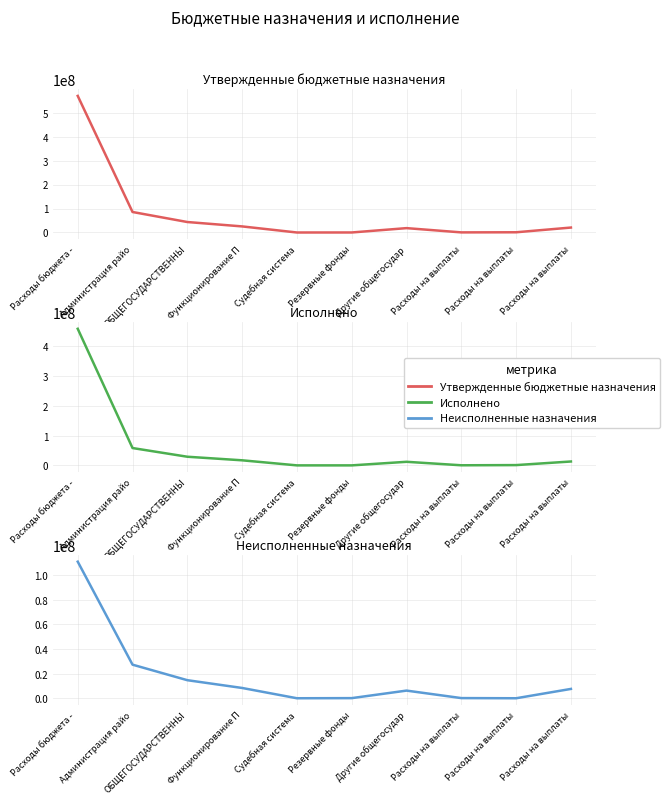

Reading left to right, what are all the values shown in this chart?

Утвержденные бюджетные назначения: Расходы бюджета - =569830037.5	Администрация райо=85536845.4	ОБЩЕГОСУДАРСТВЕННЫ=43705691.5	Функционирование П=25381862.1	Судебная система=1400.0	Резервные фонды=100000.0	Другие общегосудар=18222429.4	Расходы на выплаты=440950.0	Расходы на выплаты=936860.0	Расходы на выплаты=20619310.3
Исполнено: Расходы бюджета - =458744811.1	Администрация райо=58221973.6	ОБЩЕГОСУДАРСТВЕННЫ=29019389.8	Функционирование П=17018565.2	Судебная система=1400.0	Резервные фонды=0.0	Другие общегосудар=11999424.6	Расходы на выплаты=311139.0	Расходы на выплаты=936860.0	Расходы на выплаты=13027508.0
Неисполненные назначения: Расходы бюджета - =111085226.4	Администрация райо=27314871.8	ОБЩЕГОСУДАРСТВЕННЫ=14686301.7	Функционирование П=8363297.0	Судебная система=0.0	Резервные фонды=100000.0	Другие общегосудар=6223004.7	Расходы на выплаты=129810.9	Расходы на выплаты=0.0	Расходы на выплаты=7591802.4